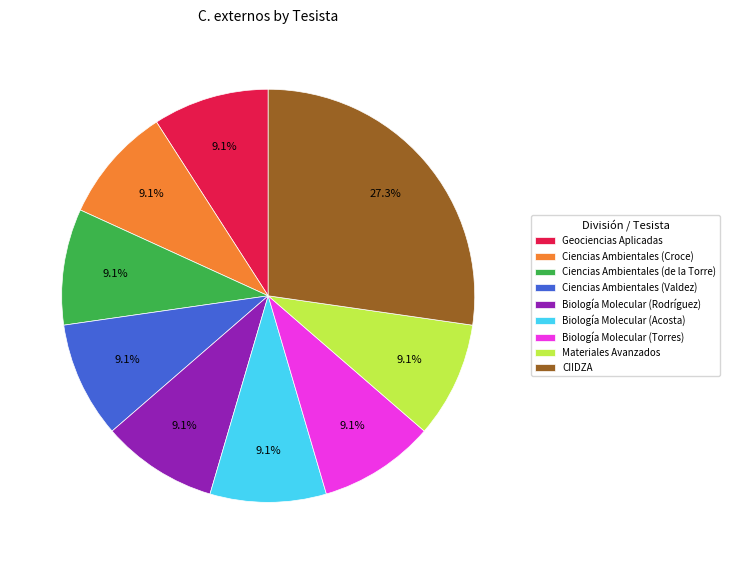

To the nearest percent, what percentage of the pie is Materiales Avanzados?

9%